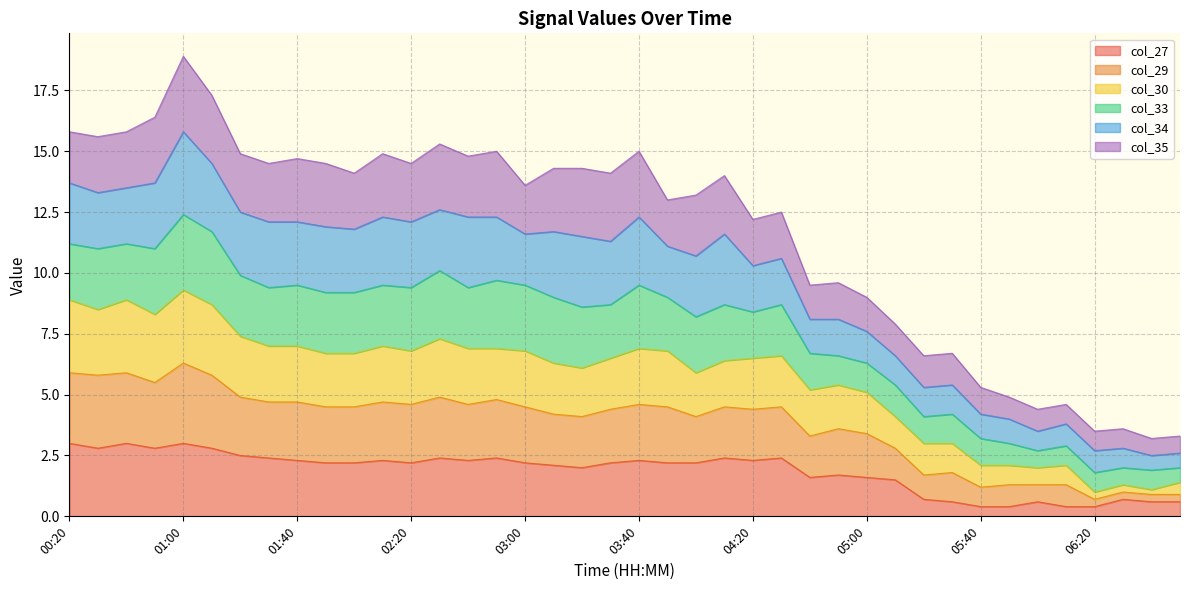

Is it true that col_27 equals 1.6 at 05:00?

True